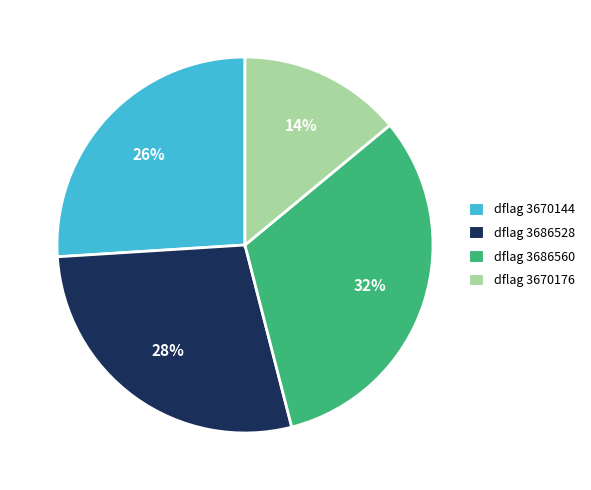

What percentage is the dflag 3686560 slice, to the nearest percent?

32%